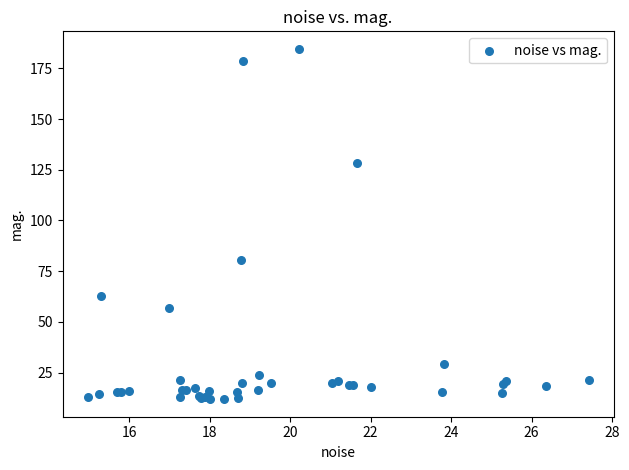

What Y value in the scatter plot is closest to 98?

80.3